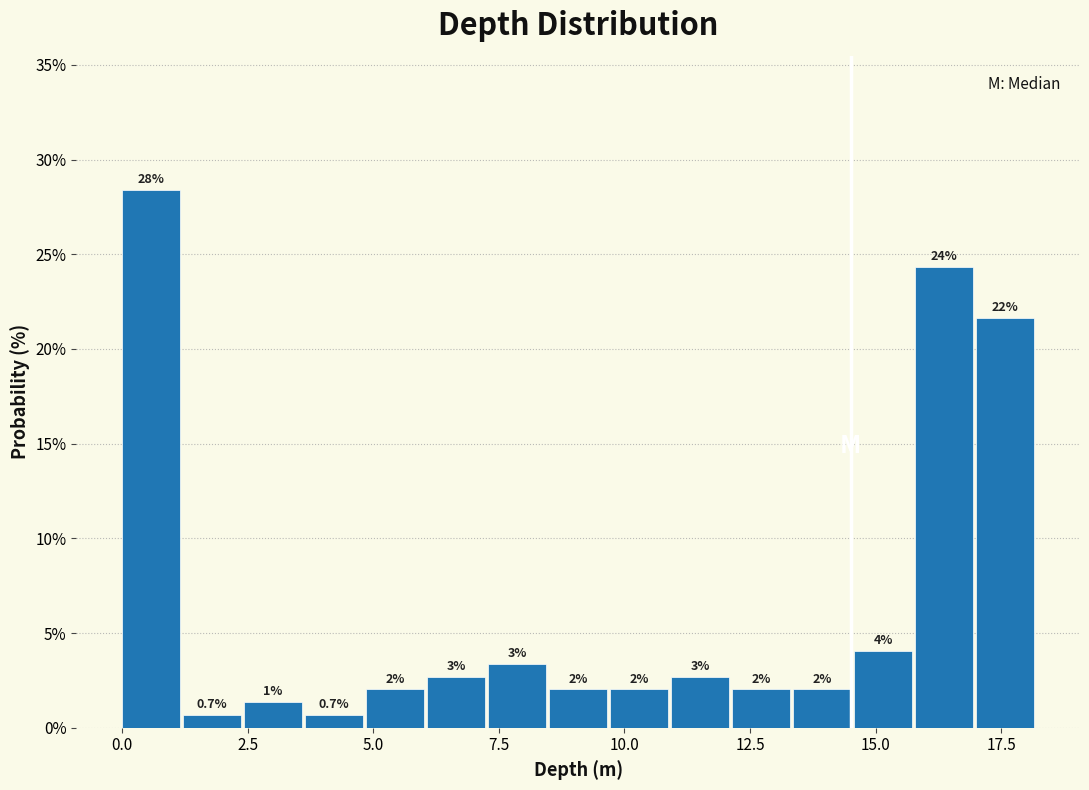

Around what value on the x-axis is the tallest bar? Give the approximate position of its centre, as read against the axis.

0.5